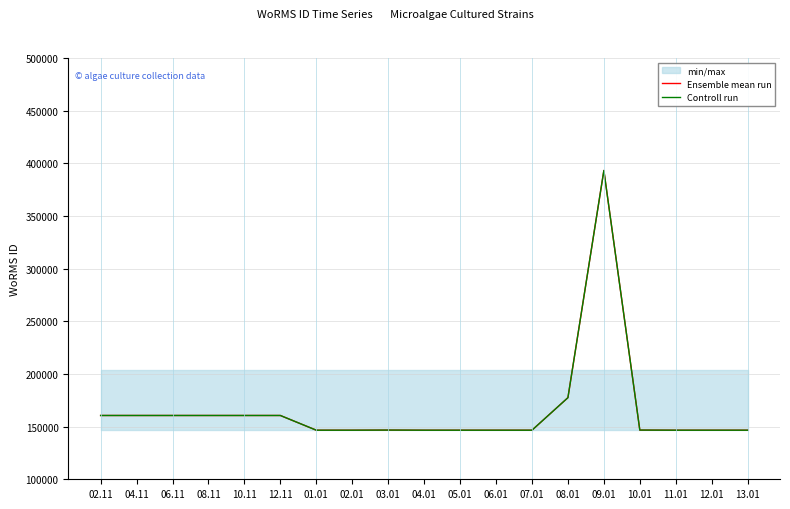

Reading right to left, transcribe all the data shown in this chart.

Ensemble mean run: 13.01=146603	12.01=146603	11.01=146603	10.01=146712	09.01=393201	08.01=177482	07.01=146603	06.01=146603	05.01=146603	04.01=146603	03.01=146712	02.01=146603	01.01=146603	12.11=160572	10.11=160572	08.11=160572	06.11=160572	04.11=160572	02.11=160572
Controll run: 13.01=146603	12.01=146603	11.01=146603	10.01=146712	09.01=393201	08.01=177482	07.01=146603	06.01=146603	05.01=146603	04.01=146603	03.01=146712	02.01=146603	01.01=146603	12.11=160572	10.11=160572	08.11=160572	06.11=160572	04.11=160572	02.11=160572